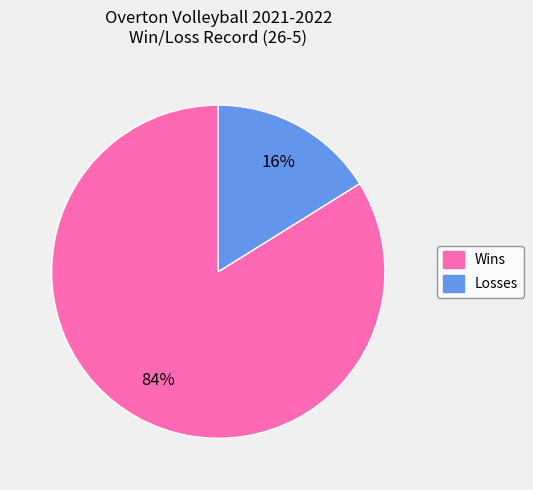

To the nearest percent, what is the difference between the largest and smallest slice percentages?

68%